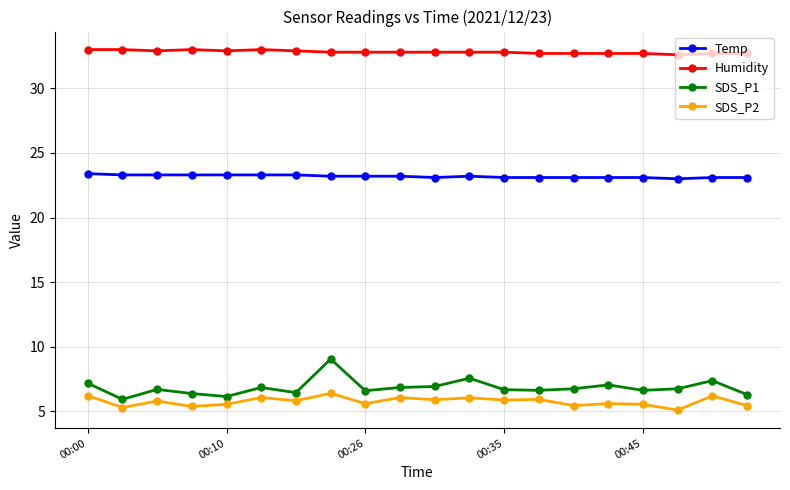

True or false: SDS_P1 has more than 1 interior local peaks.

True